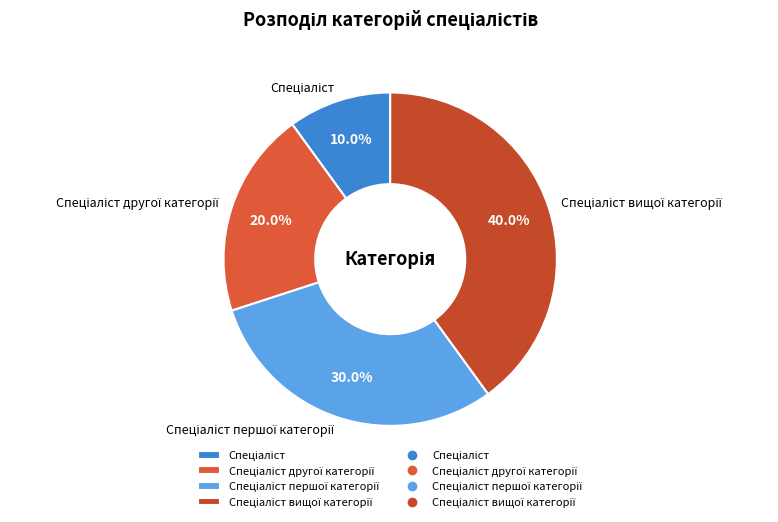

Does any single category account for the majority?

No